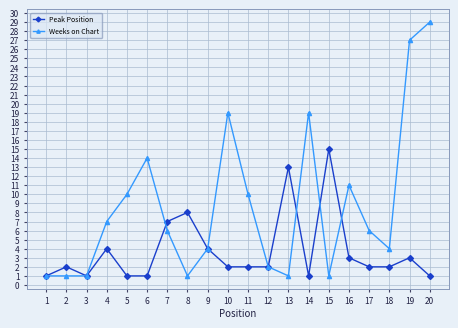

What is the greatest value displayed?

29